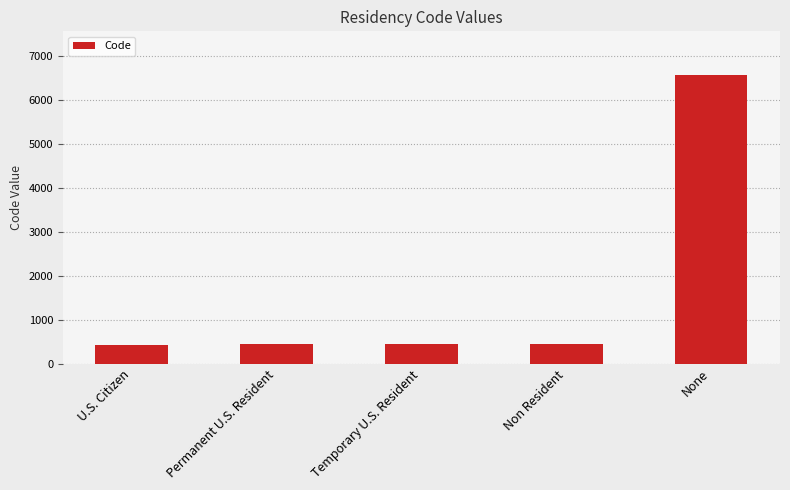

True or false: the data shows 6572 at None.

True